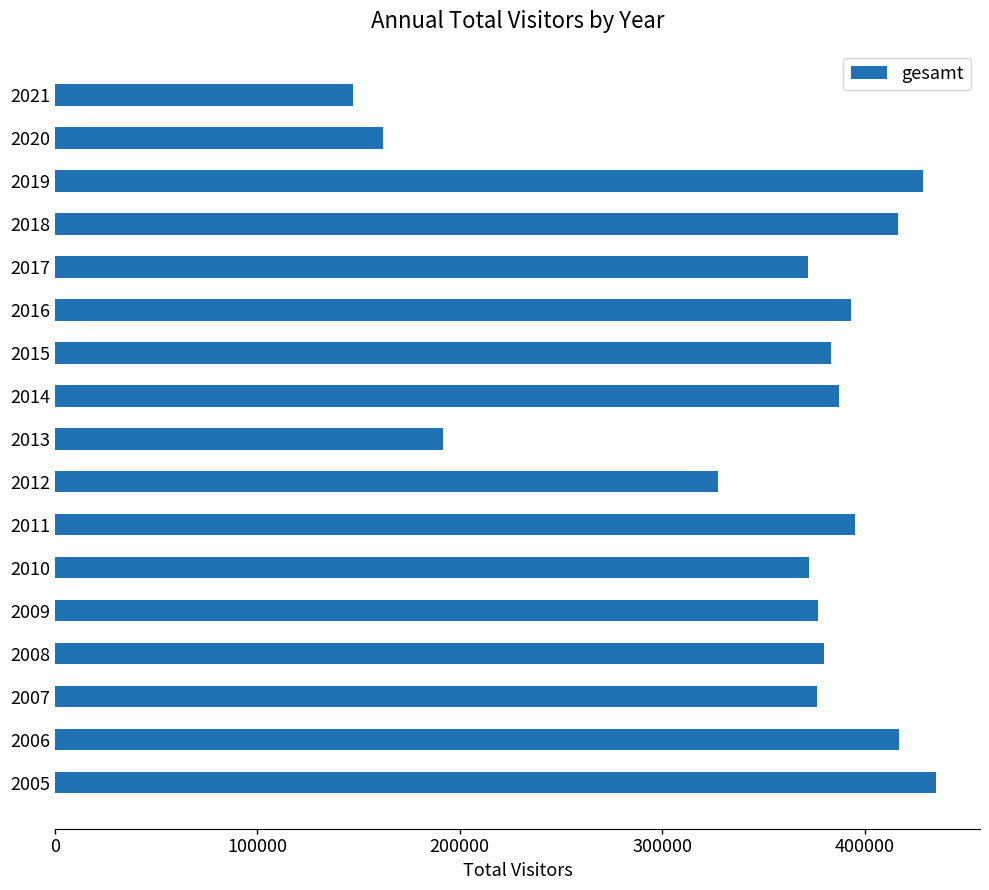

Does the chart contain any negative values?

No